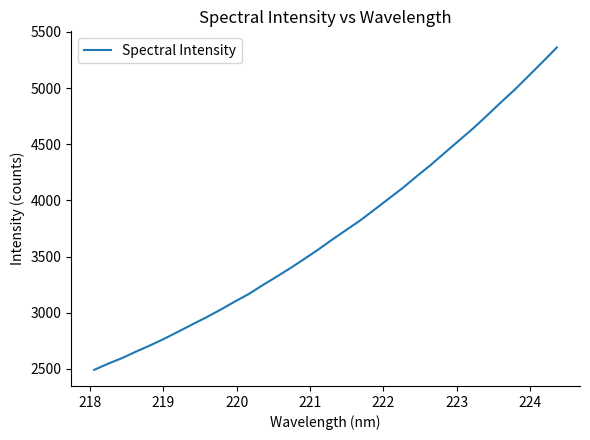

What is the greatest value displayed?

5361.3